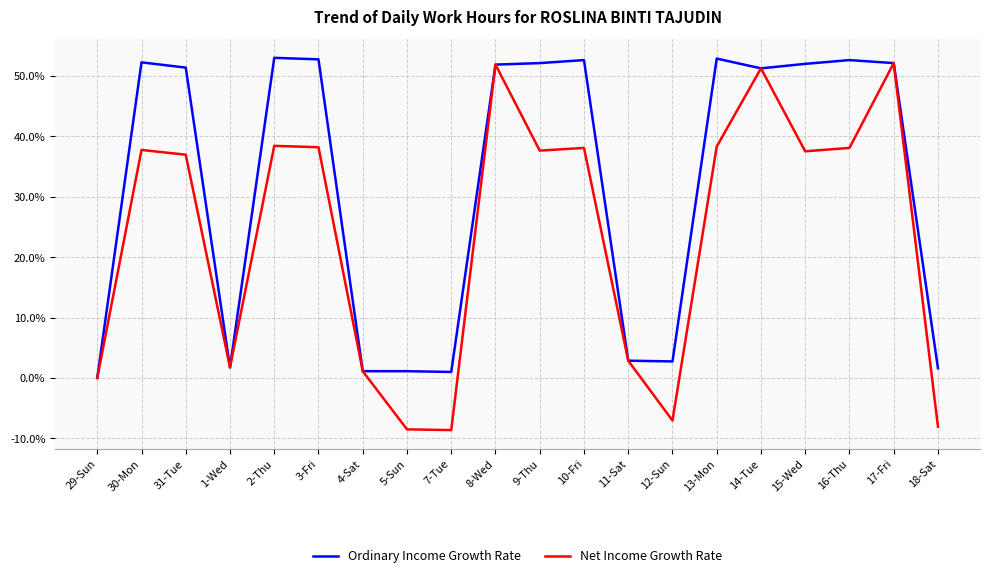

Rank the series by their maximum value, from lowest to highest.

Net Income Growth Rate, Ordinary Income Growth Rate